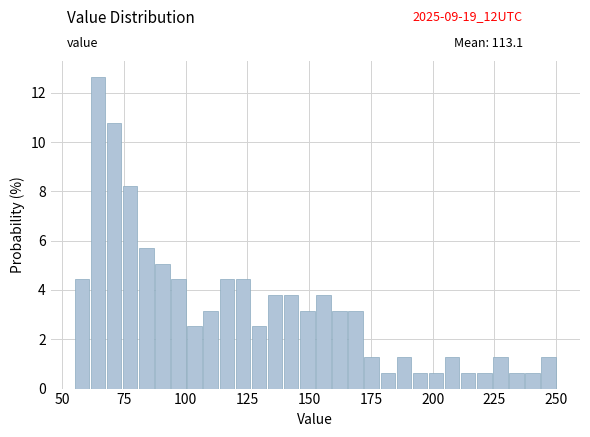

Around what value on the x-axis is the tallest bar? Give the approximate position of its centre, as read against the axis.

65